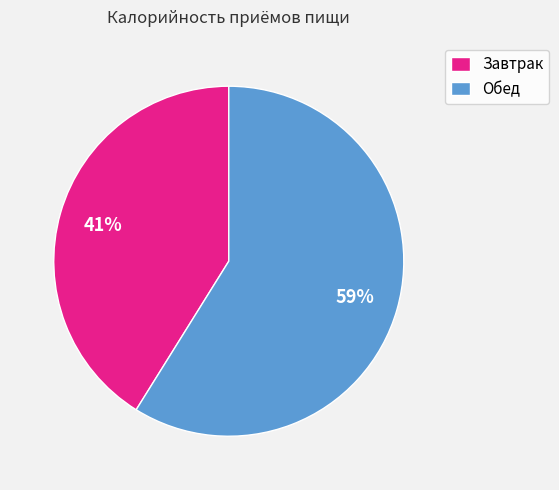

Which slice represents more than half of the pie?

Обед